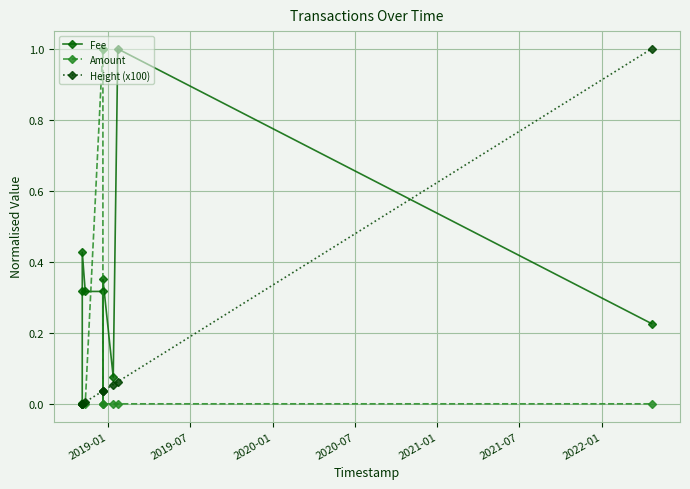

Which series ends up on top after the final intersection of Amount and Height (x100)?

Height (x100)